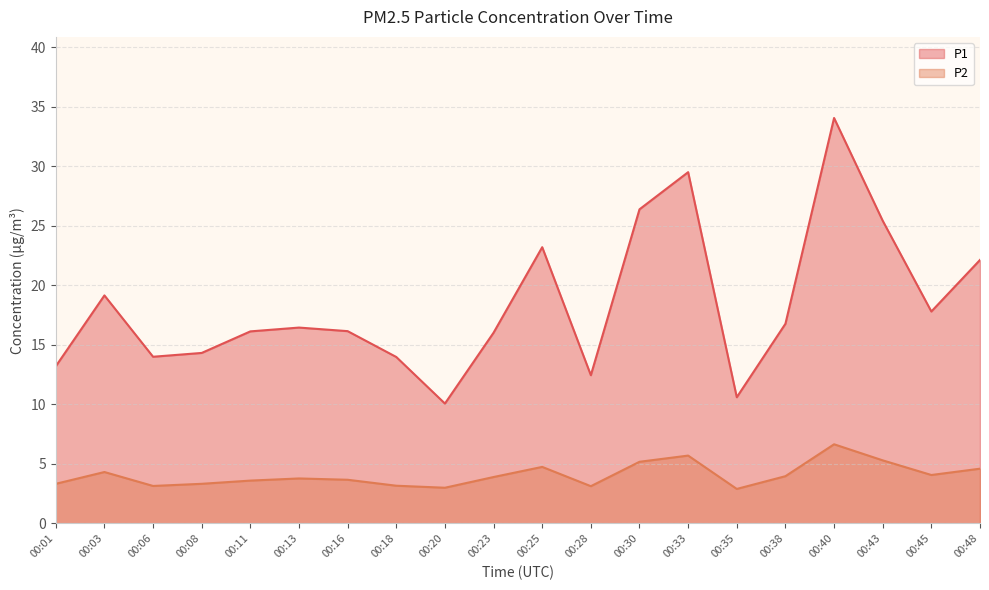

What is the difference between the second highest and minimum values in the P2 series?

2.8